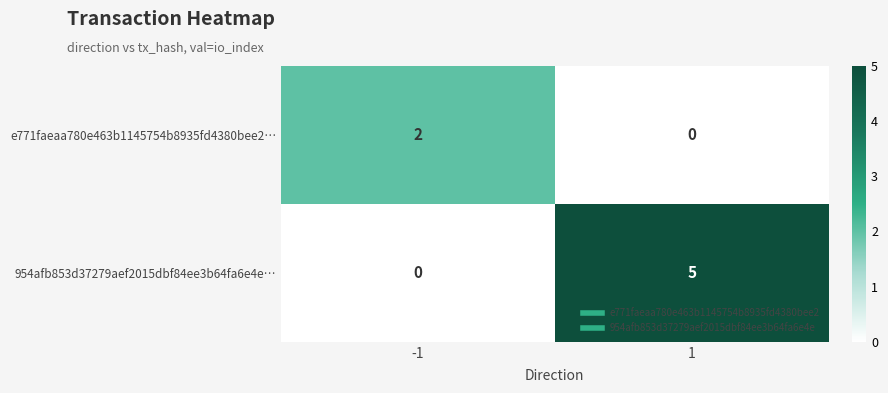

Reading right to left, extract all data points from this chart.

e771faeaa780e463b1145754b8935fd4380bee2…: 0	2
954afb853d37279aef2015dbf84ee3b64fa6e4e…: 5	0